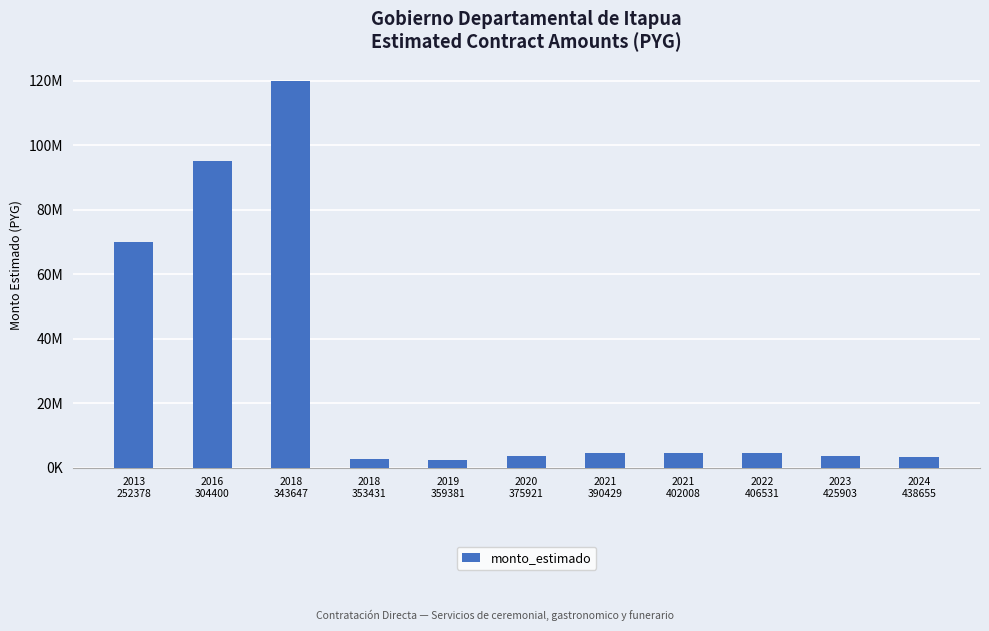

Are the bars horizontal?

No